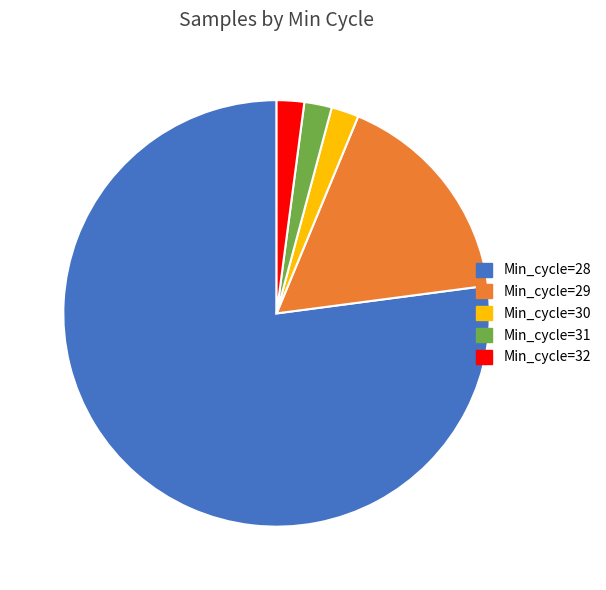

What is the ratio of the value at Min_cycle=31 to the value at Min_cycle=29?

0.1